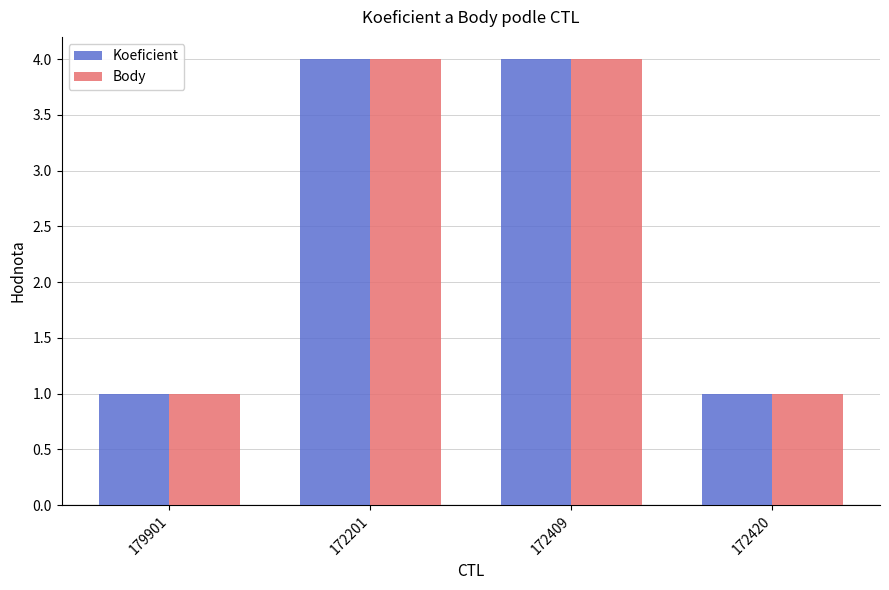

What is the greatest value displayed?

4